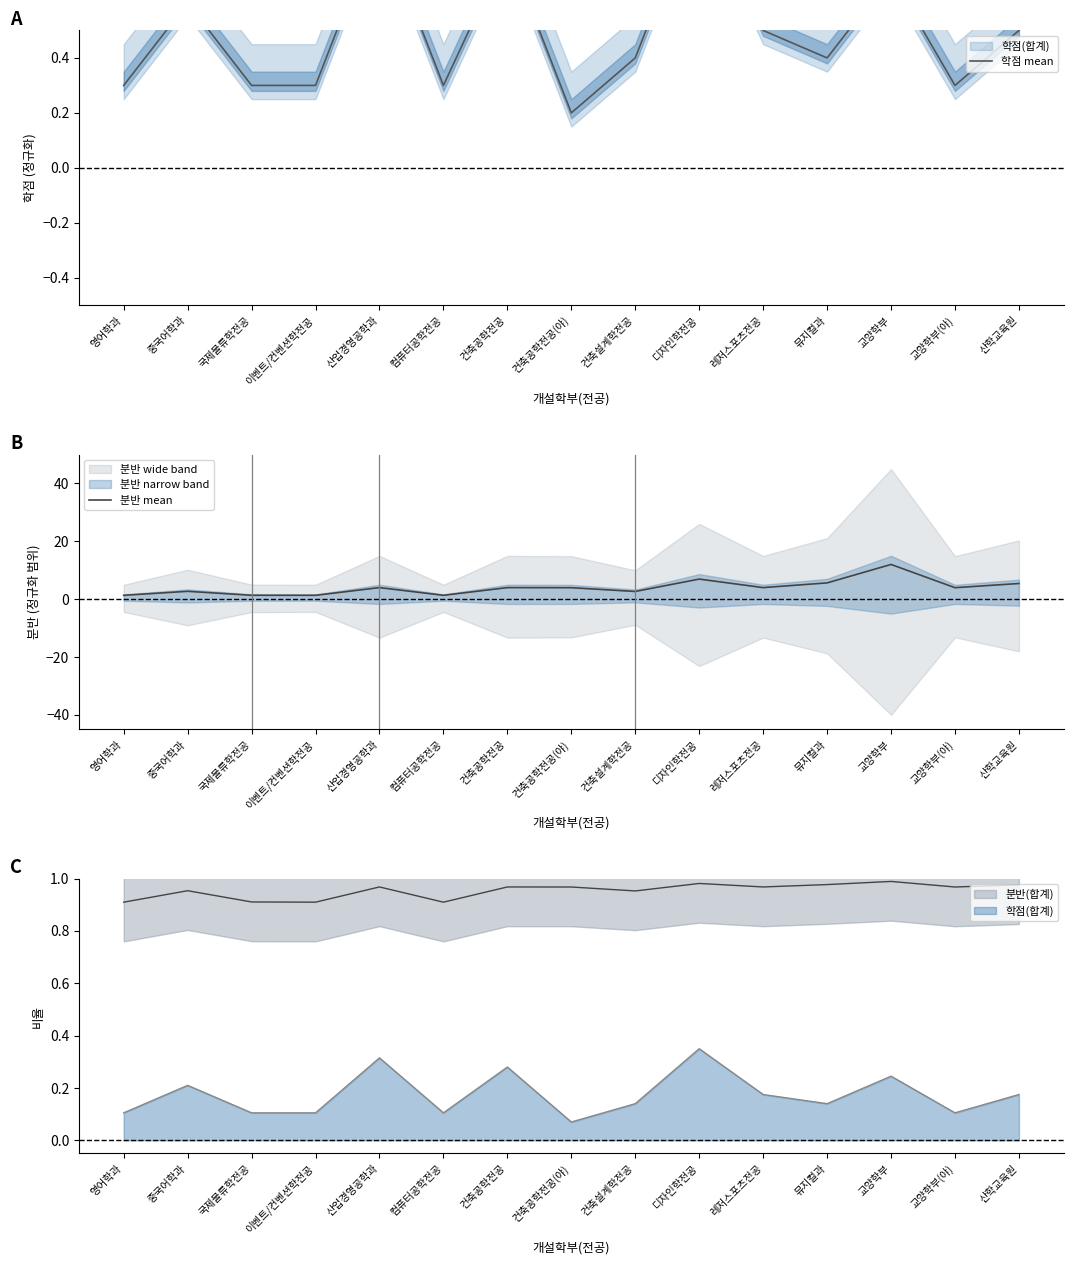

Rank the series by their average value, from lowest to highest.

학점 mean, 분반 mean